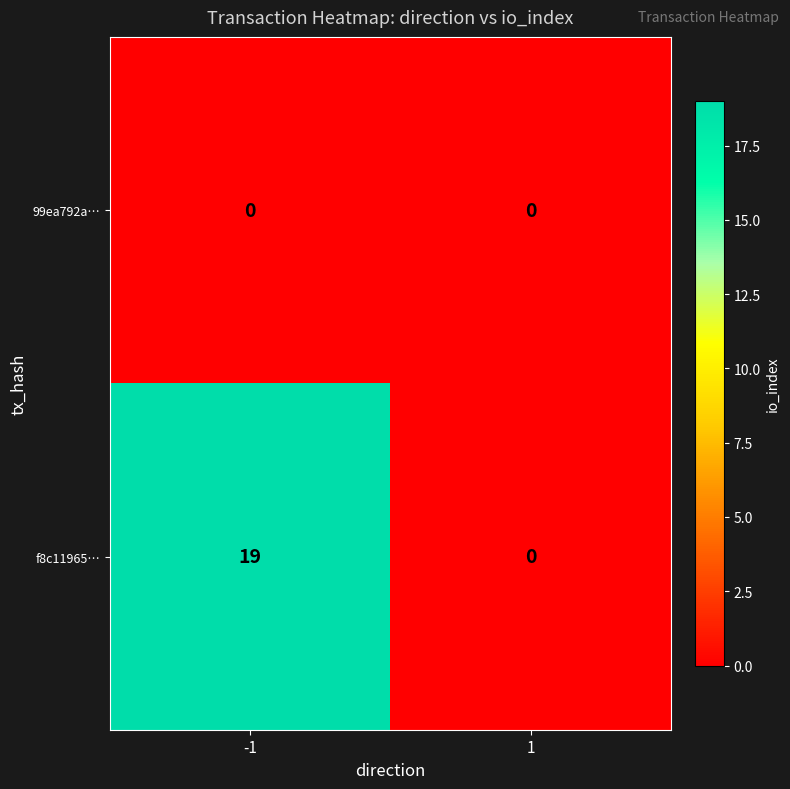

True or false: f8c11965… has a value of 27 at -1.

False